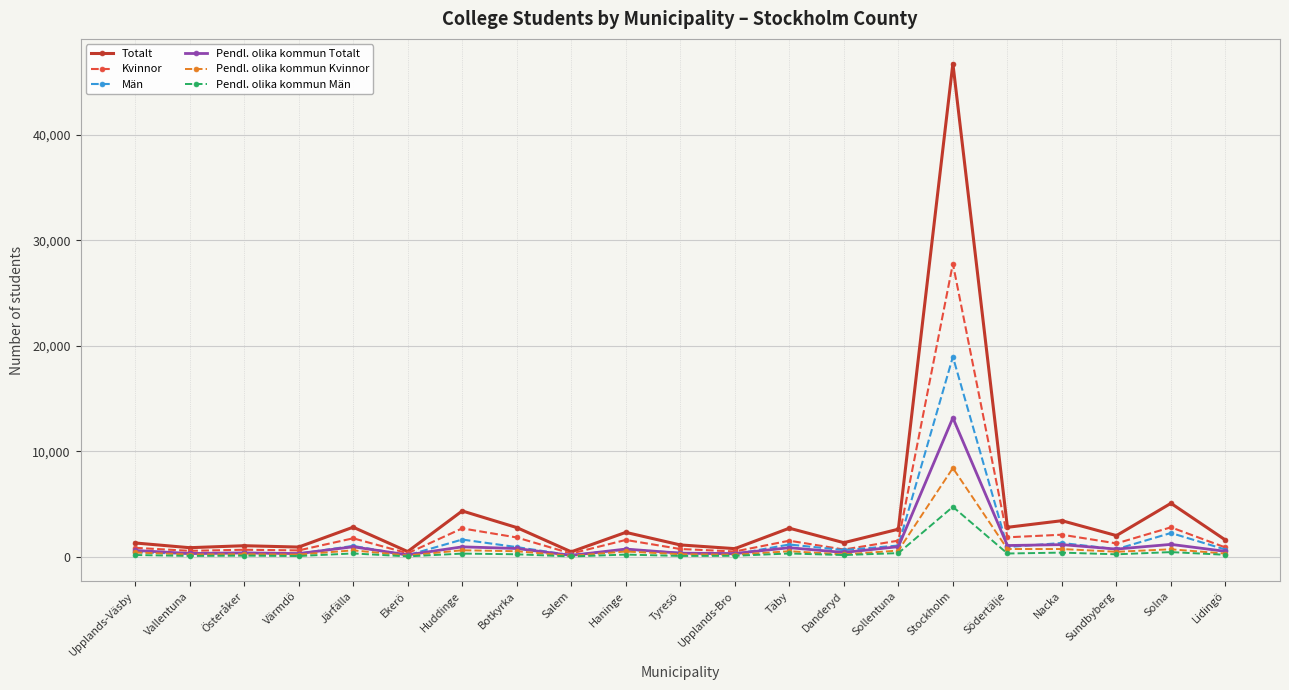

Rank the series by their maximum value, from highest to lowest.

Totalt, Kvinnor, Män, Pendl. olika kommun Totalt, Pendl. olika kommun Kvinnor, Pendl. olika kommun Män